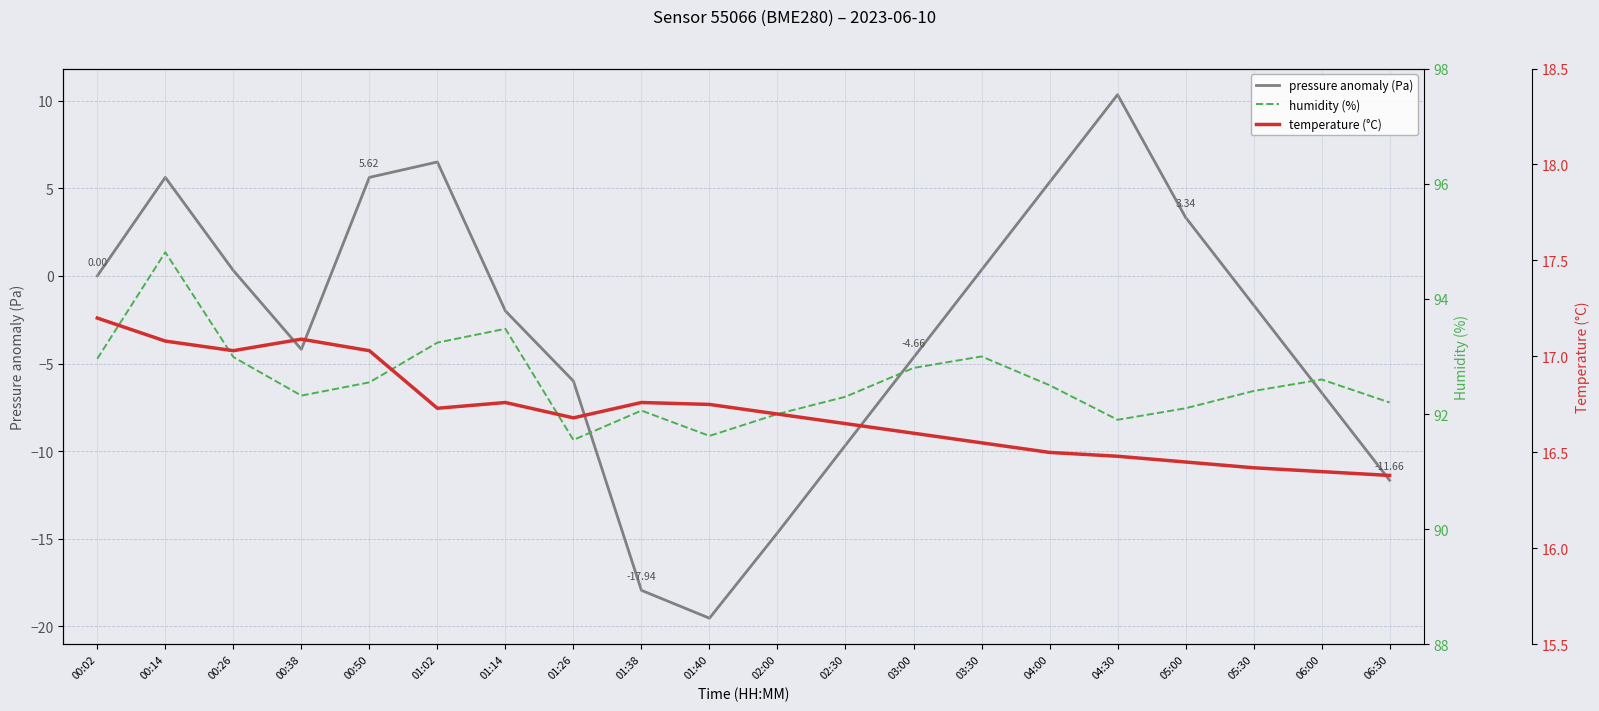

How many lines are shown in the chart?

3